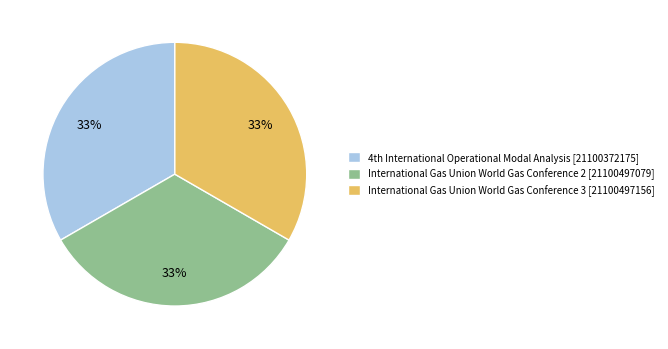

Is there any slice that represents more than half of the pie?

No